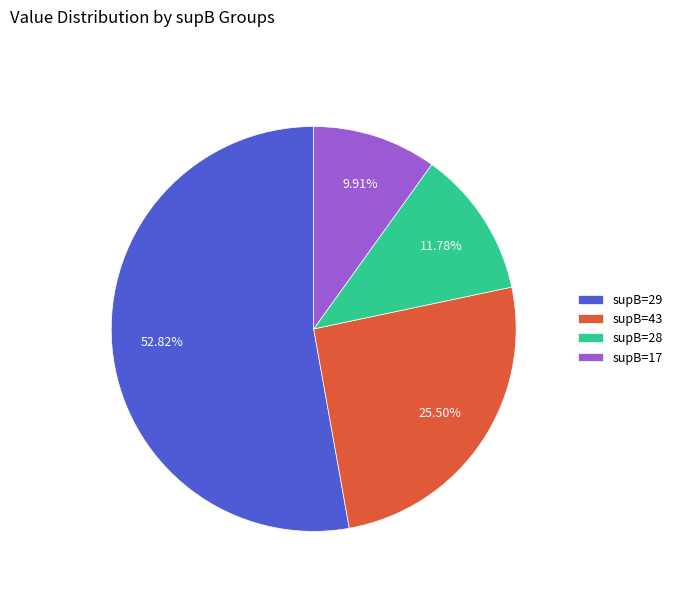

Between supB=29 and supB=17, which is larger?

supB=29